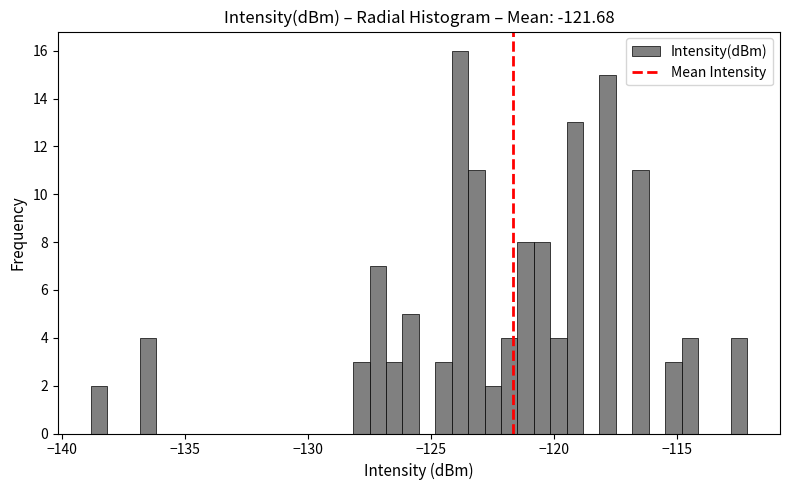

Read against the x-axis, roughly where is the centre of the tallest bar?

-124.0